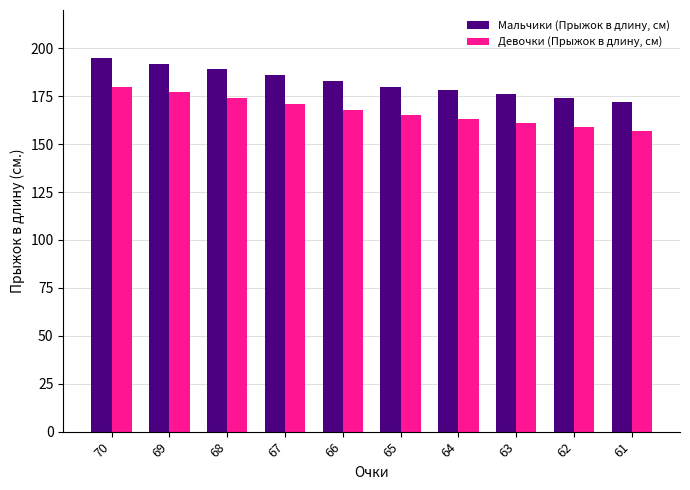

What is the minimum value shown in the chart?

157